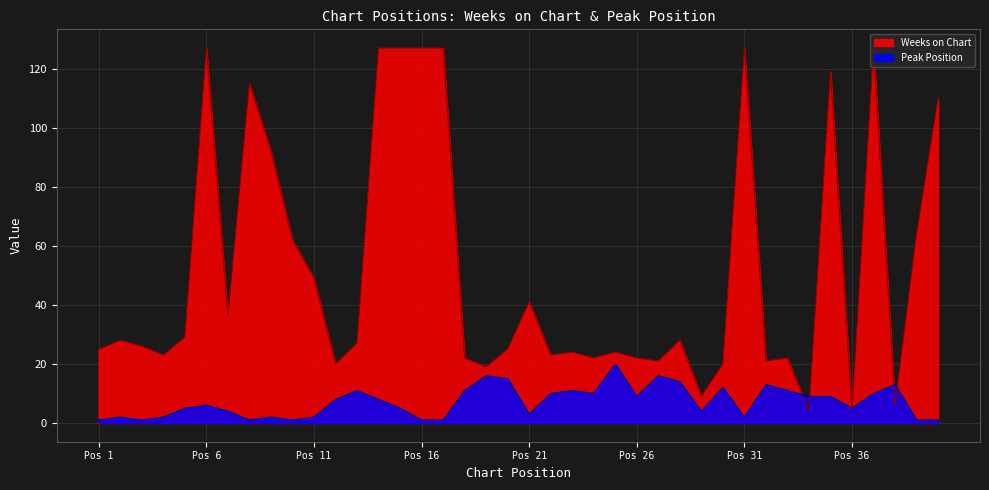

What is the maximum value for Peak Position?

20